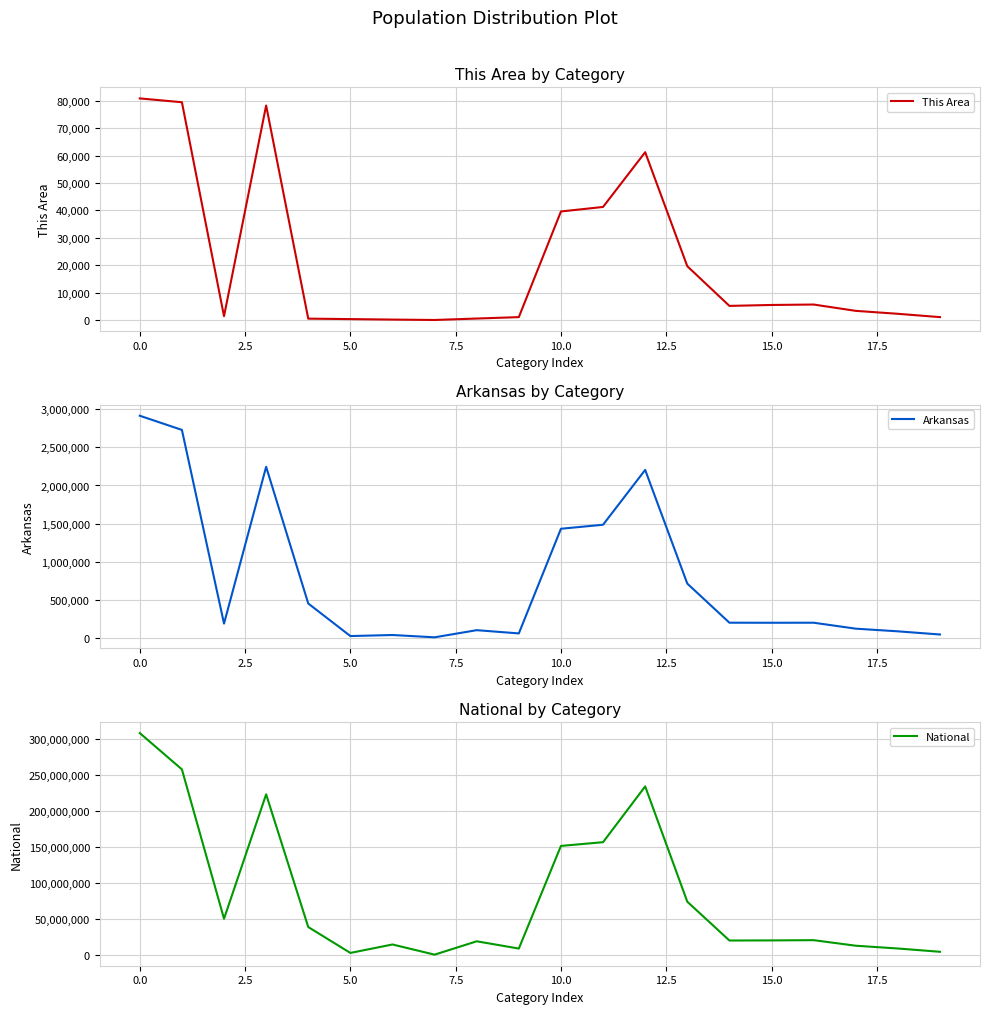

True or false: National has more than 2 interior local peaks.

True